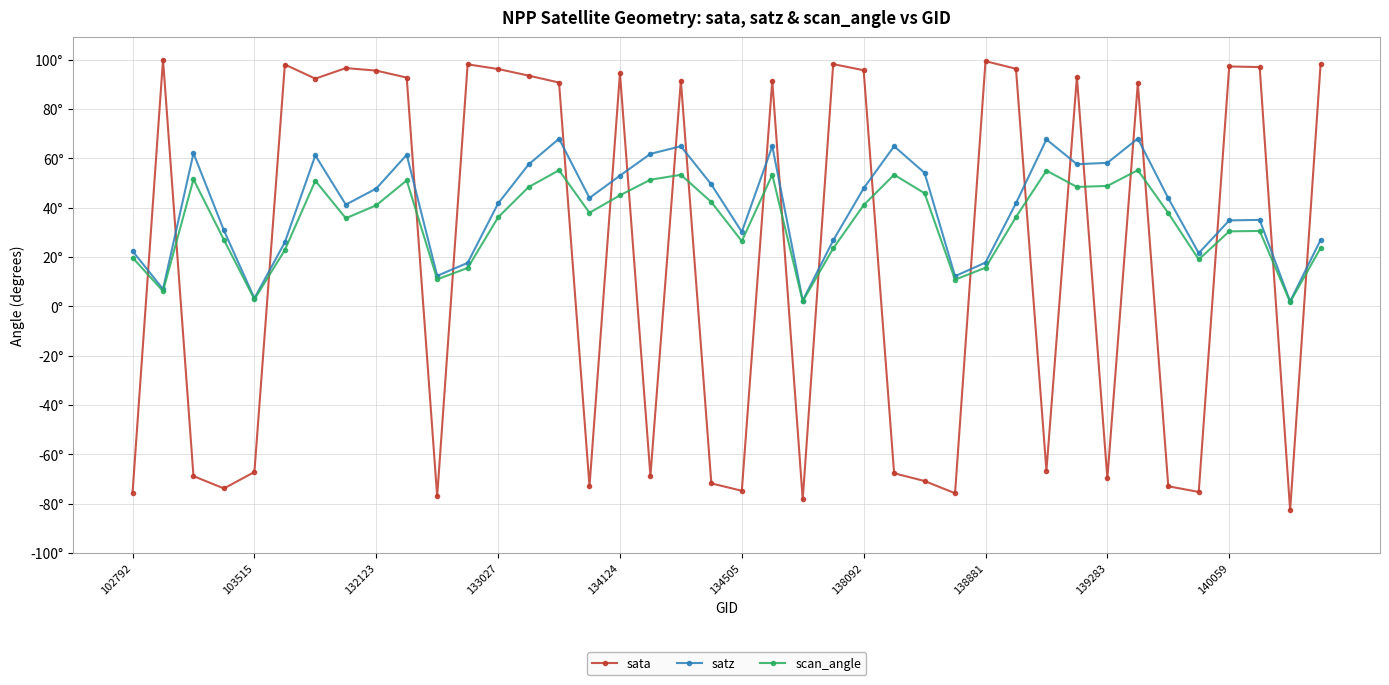

True or false: scan_angle has more than 0 interior local peaks.

True